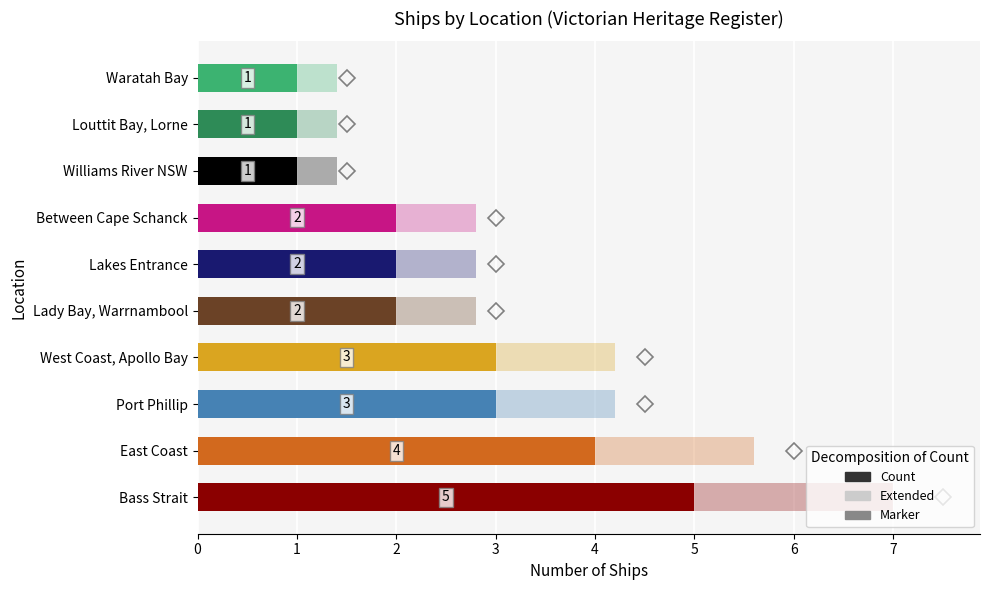

What is the ratio of the value at Between Cape Schanck to the value at Port Phillip?

0.7